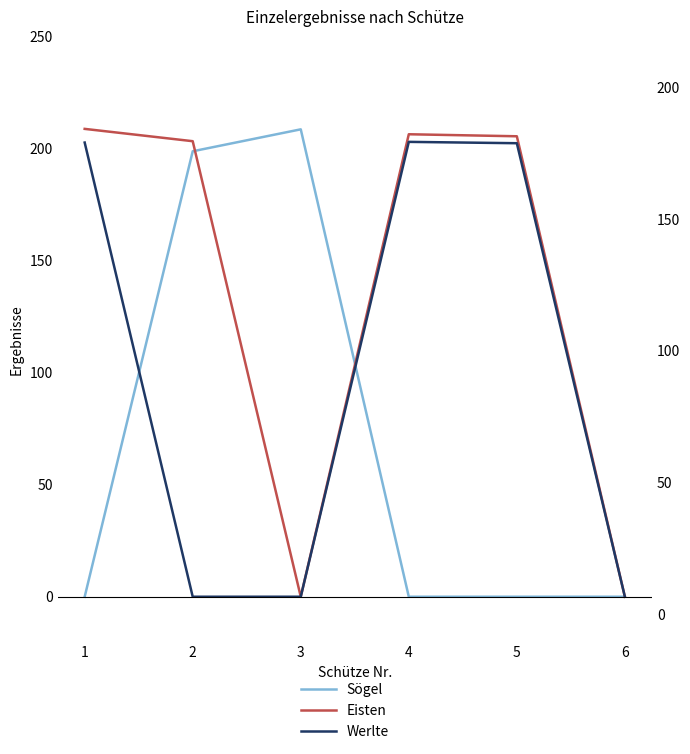

Where is the first local maximum for Werlte?

4